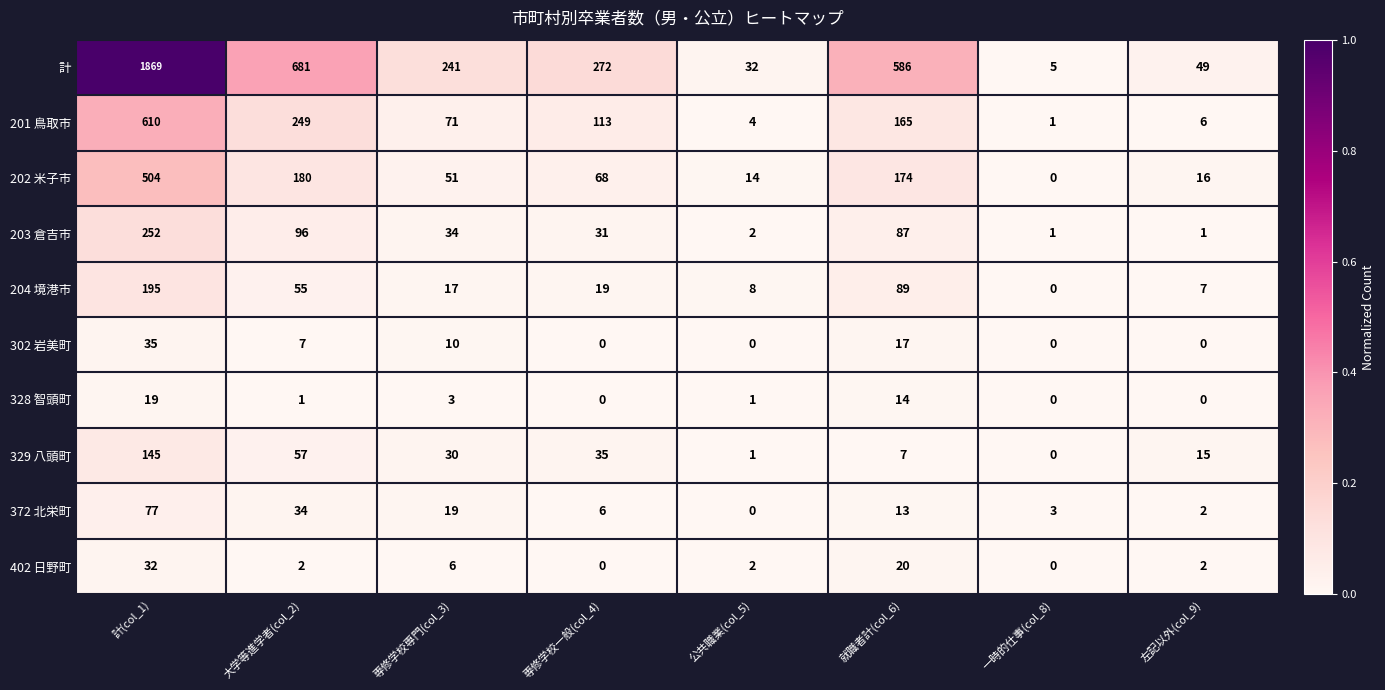

Is it true that 計 equals 73 at 左記以外(col_9)?

False